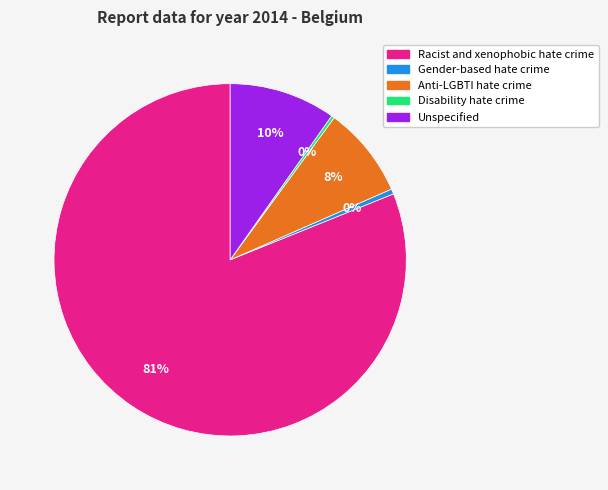

To the nearest percent, what is the average slice percentage?

20%